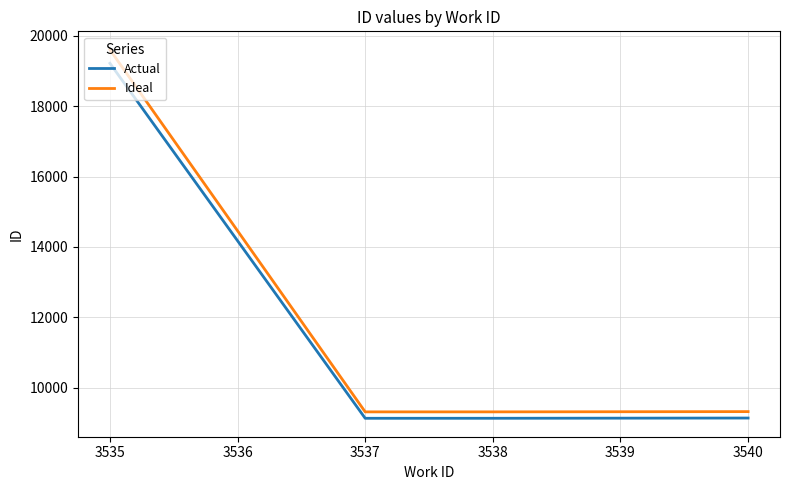

What is the total value across all series at 3535?

38824.4